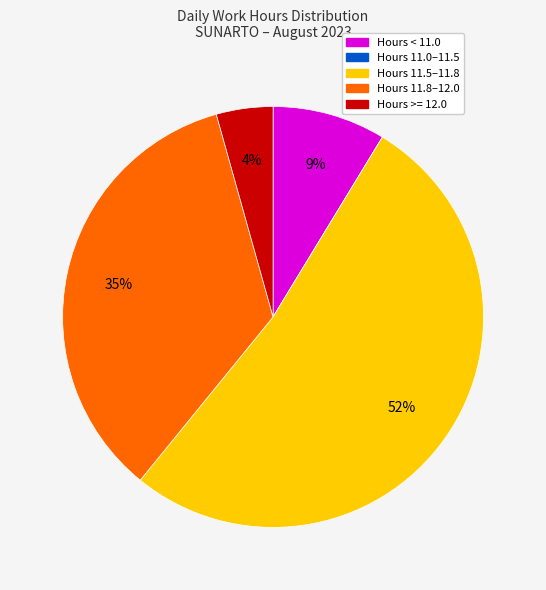

To the nearest percent, what is the difference between the largest and smallest slice percentages?

52%